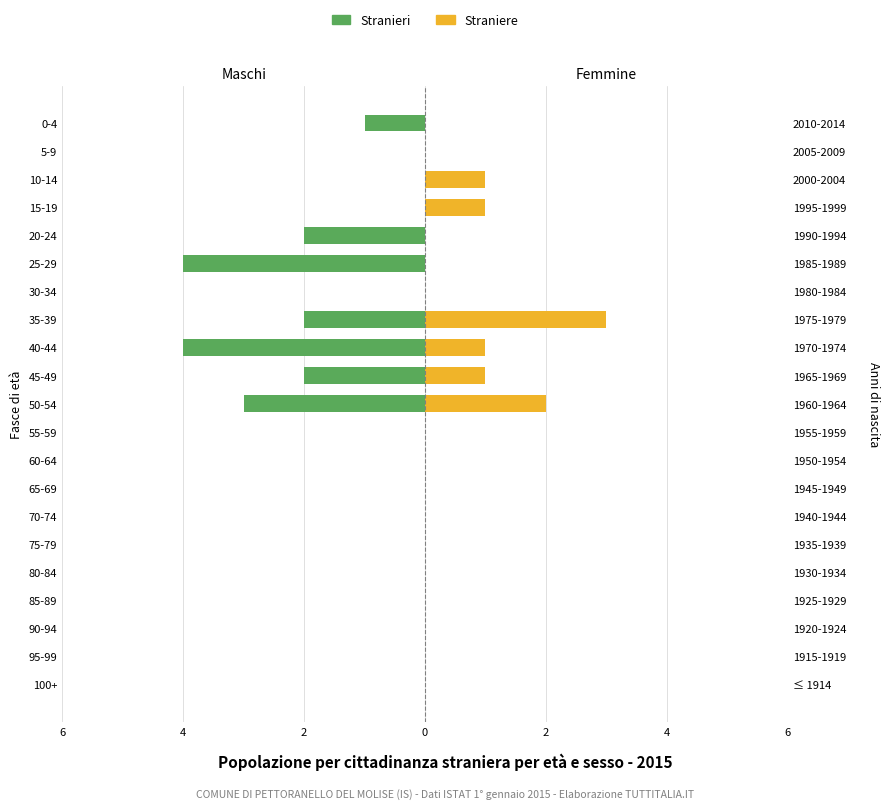

At how many categories does at least one series exceed -3?

21